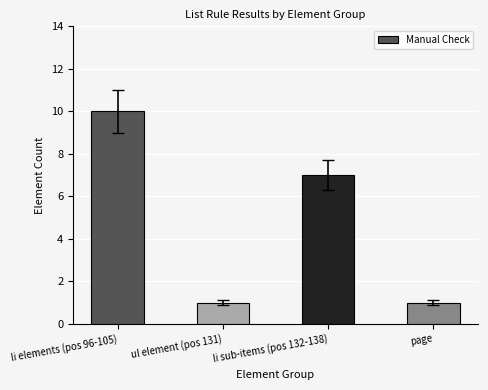

What position from the right is li elements (pos 96-105)?

4